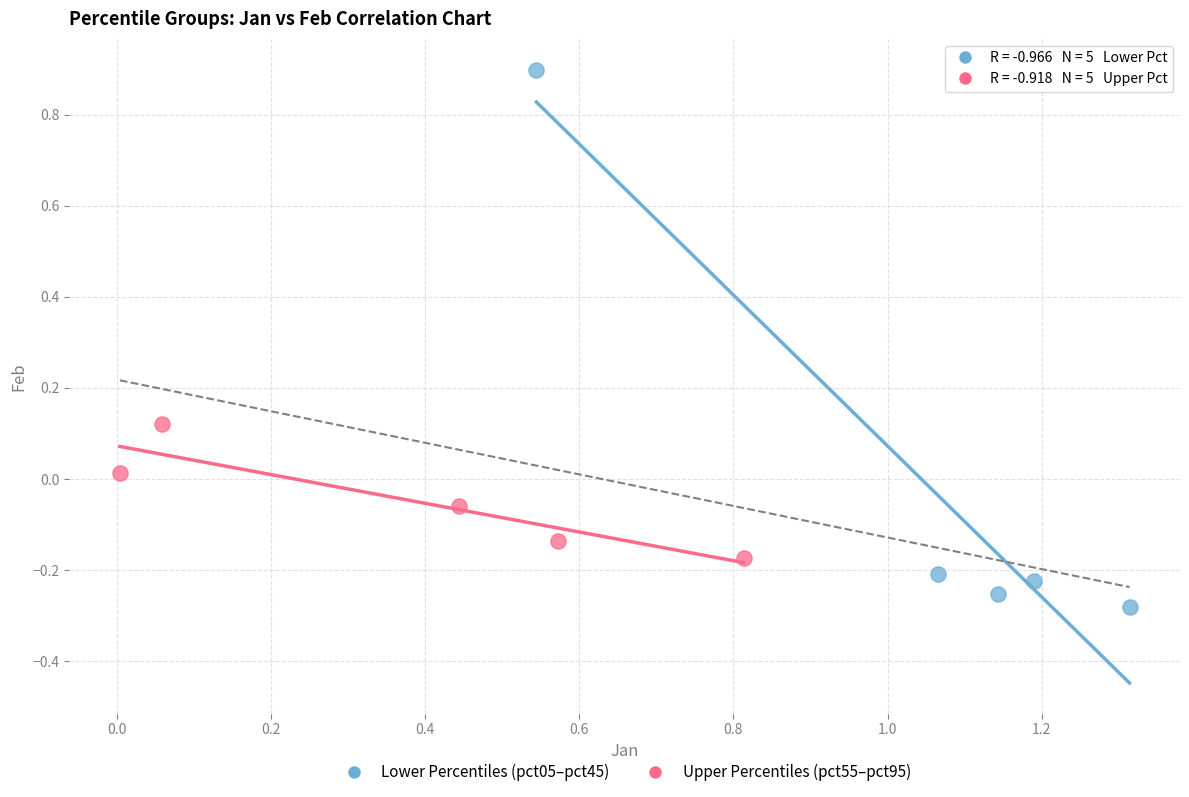

Which series has the largest Y range (max minus min)?

Lower Percentiles (pct05–pct45)